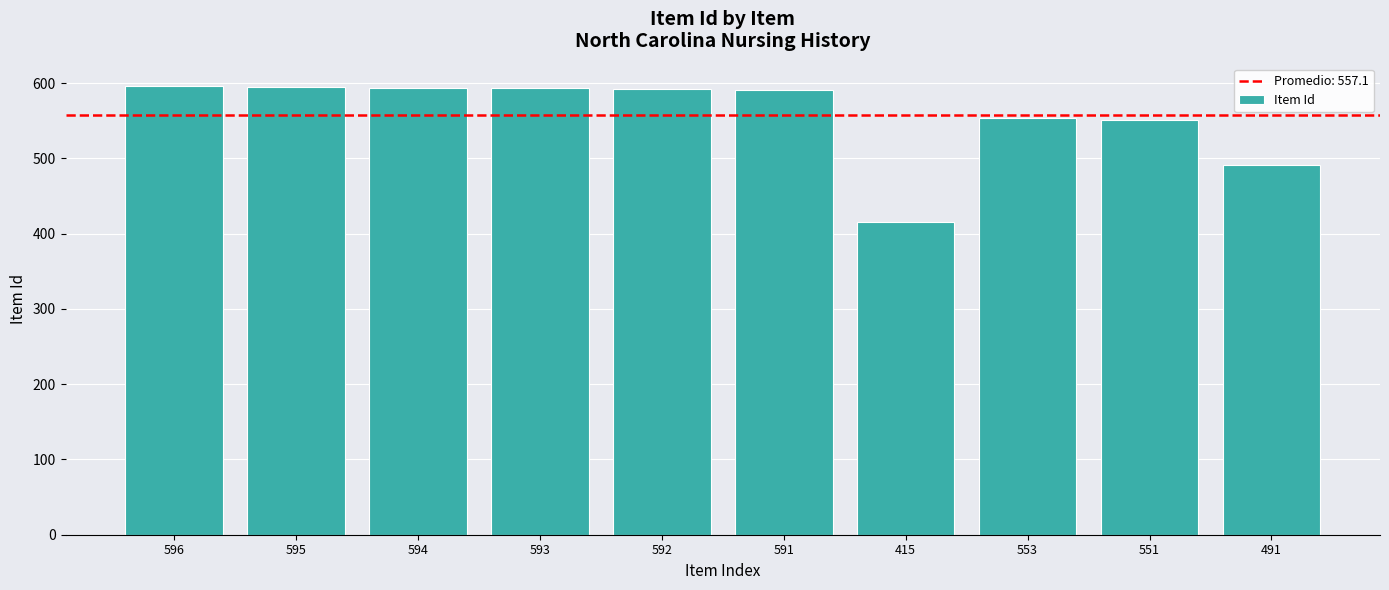

Are the bars grouped side by side (vs. stacked)?

No